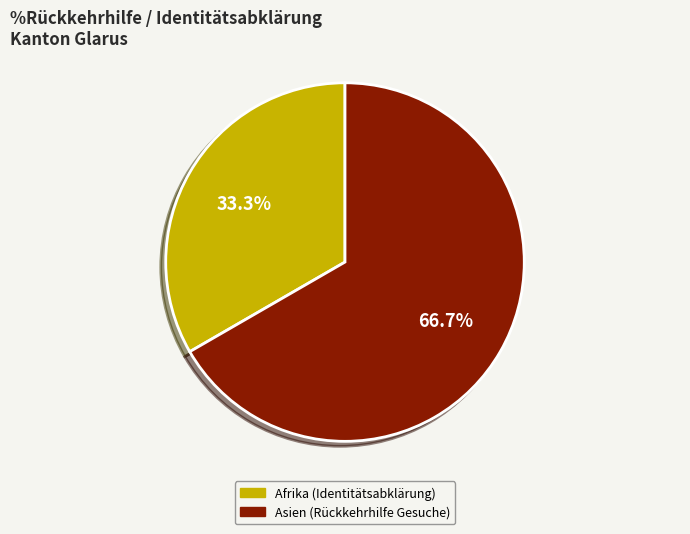

Count the number of slices in the pie.

2